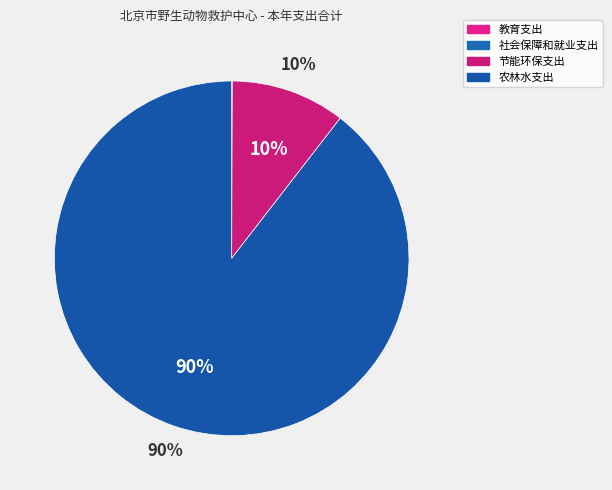

Which slice represents more than half of the pie?

农林水支出